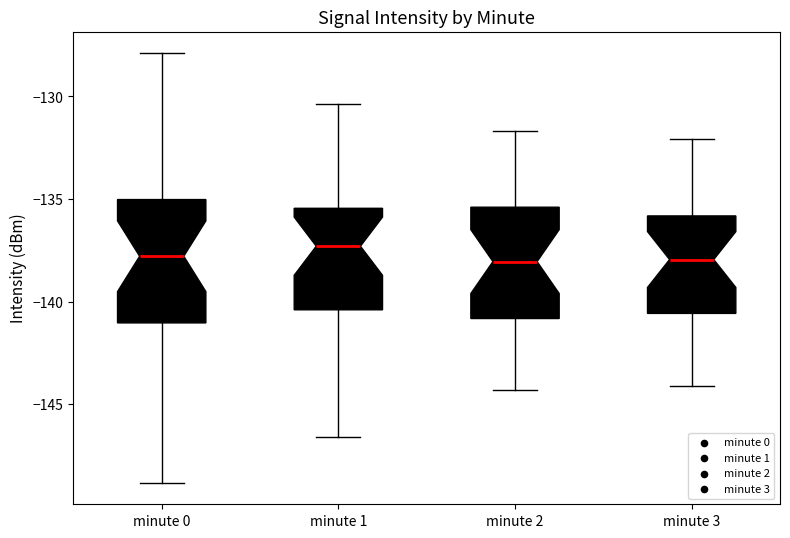

Where does the lower whisker of the box for minute 3 end on the y-axis? The values are not printed on the chart, so give them approximately, as read against the axis.

-144.0